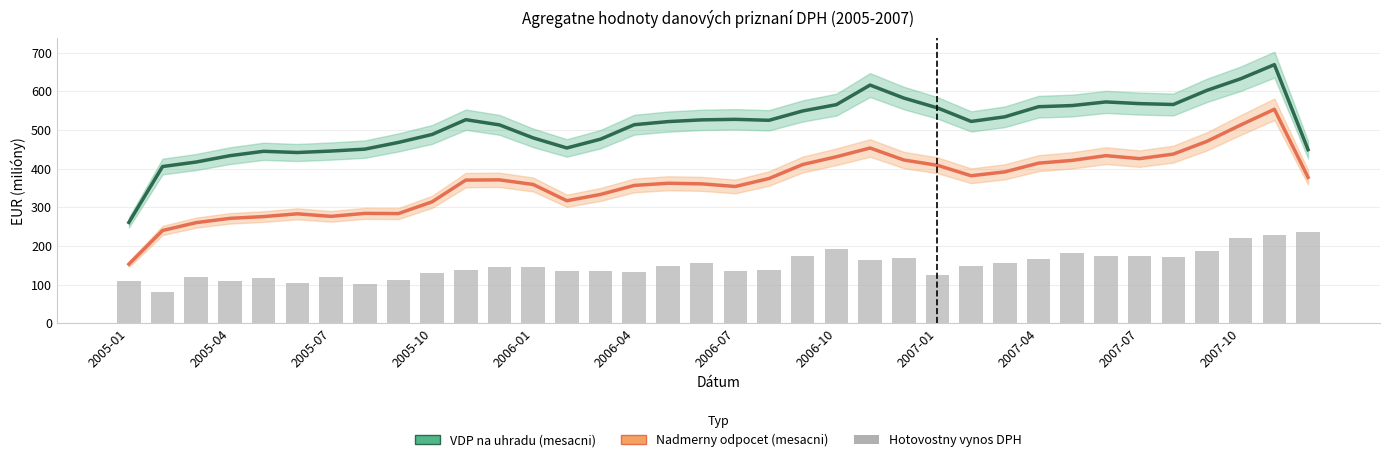

Rank the series by their average value, from lowest to highest.

Hotovostny vynos DPH, Nadmerny odpocet (mesacni), VDP na uhradu (mesacni)